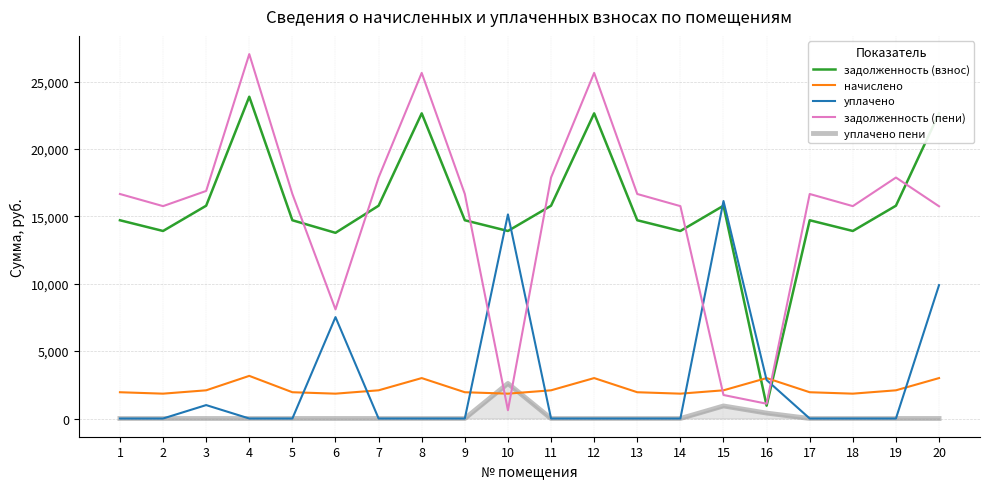

True or false: уплачено has more than 1 points higher than both neighbors.

True